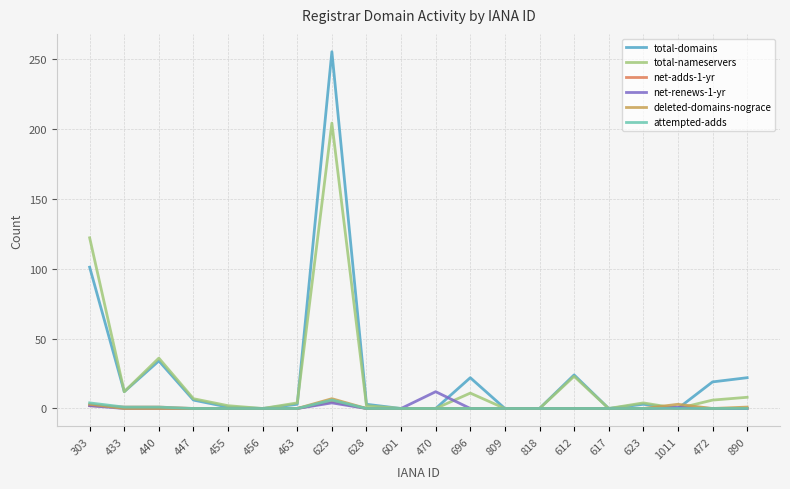

At which category is the sum across all series the highest?

625